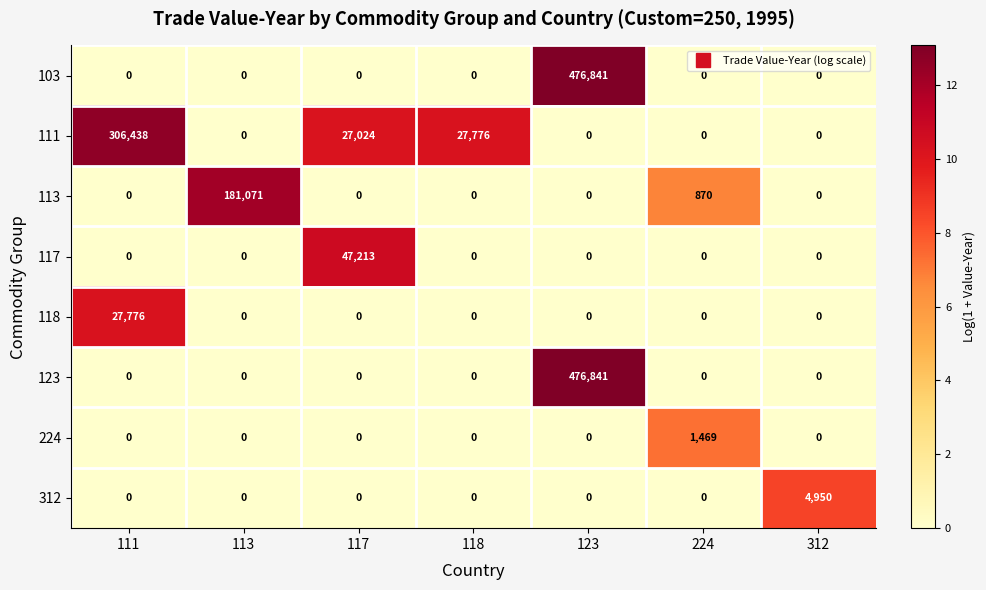

At which category is the sum across all series the highest?

123